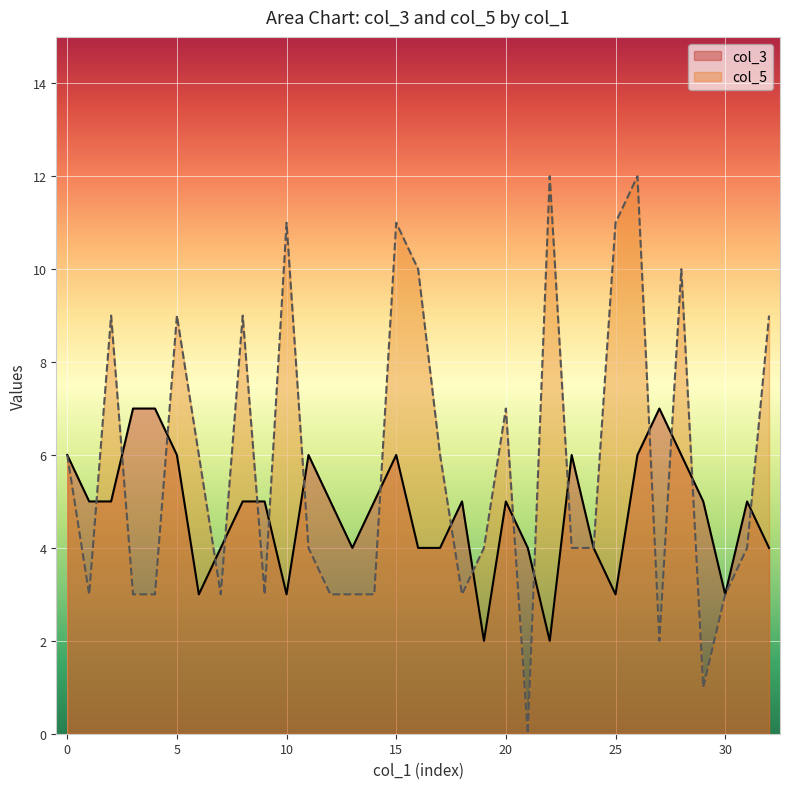

What are all the series names shown in the legend?

col_3, col_5